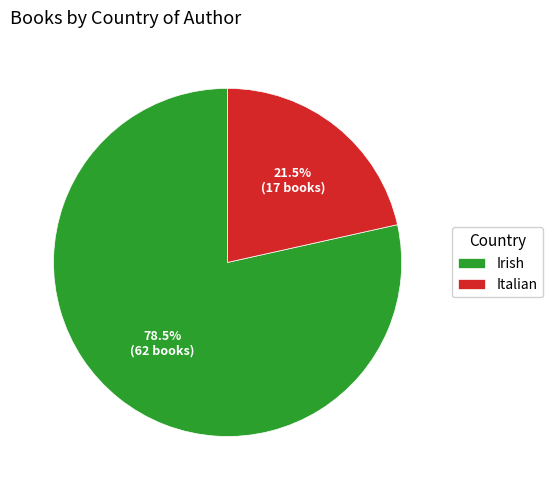

True or false: Italian accounts for 35% of the total.

False